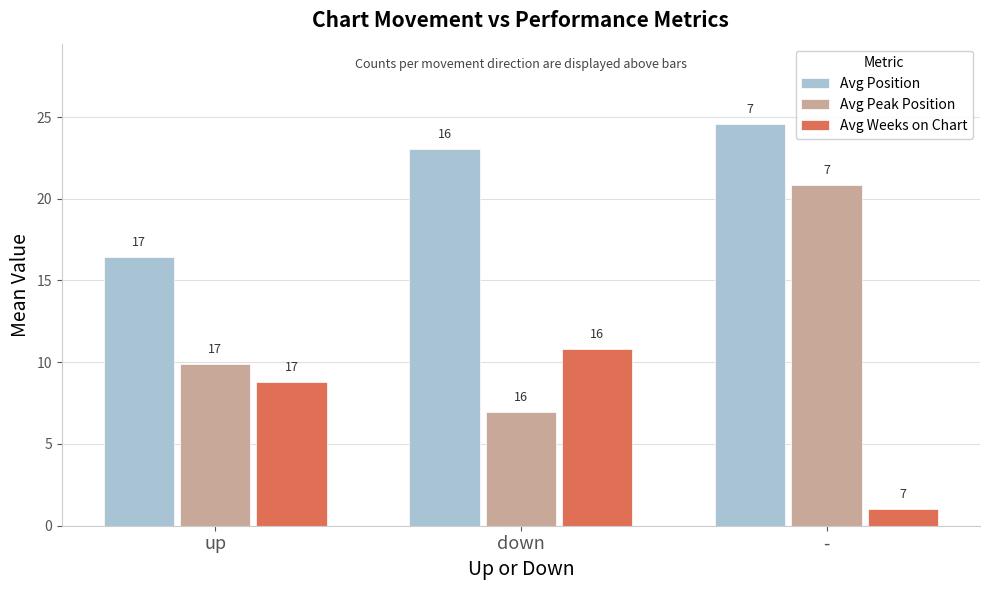

What is the maximum value for Avg Weeks on Chart?

10.8